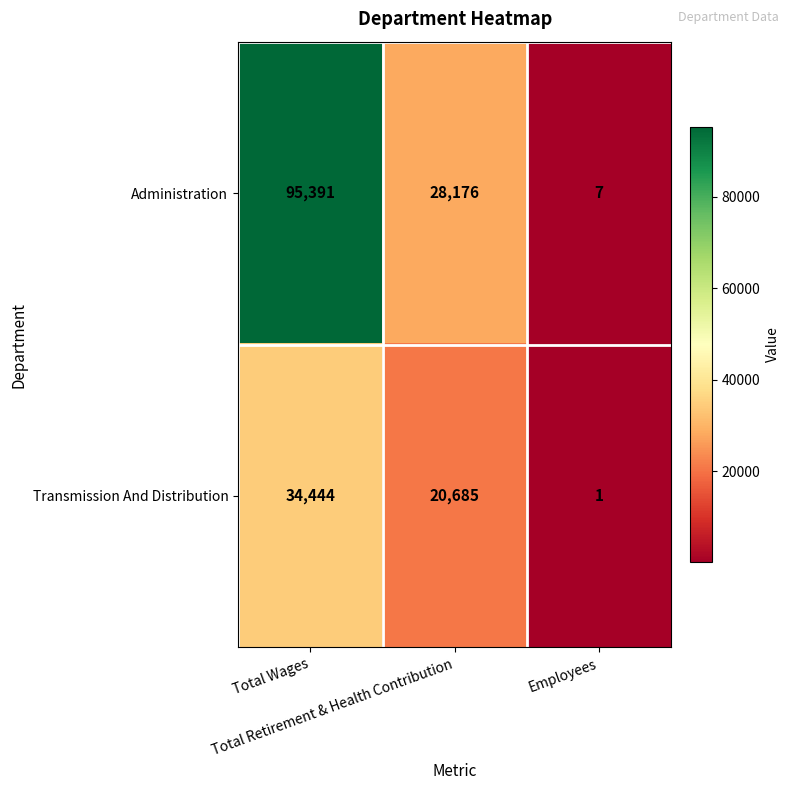

At how many categories does at least one series exceed 66684?

1